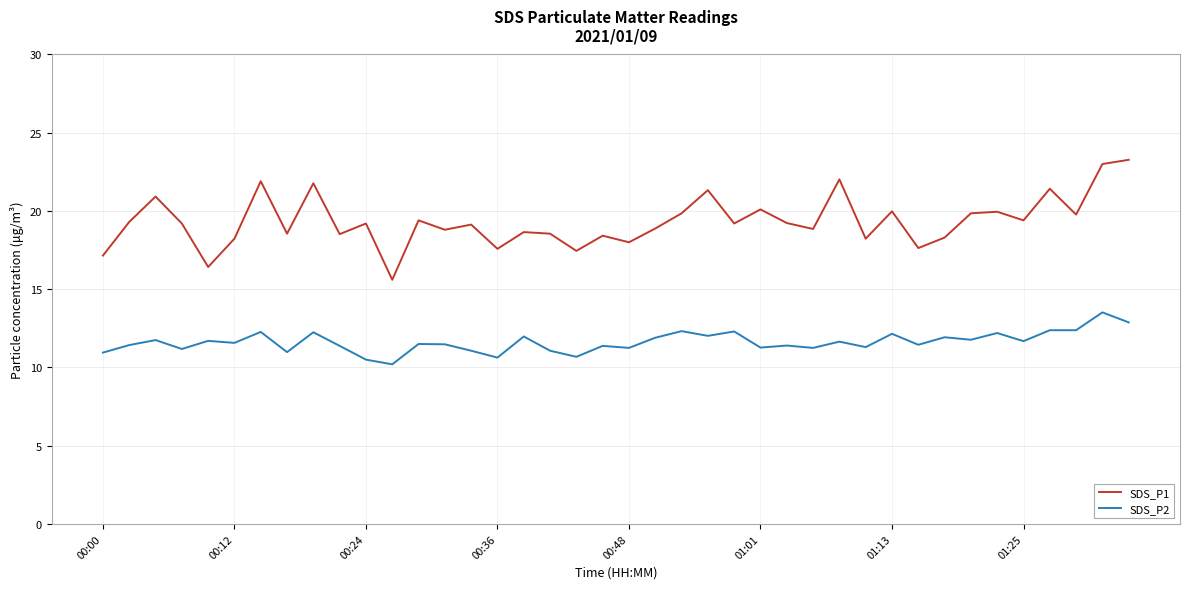

True or false: SDS_P1 and SDS_P2 cross at least once.

False